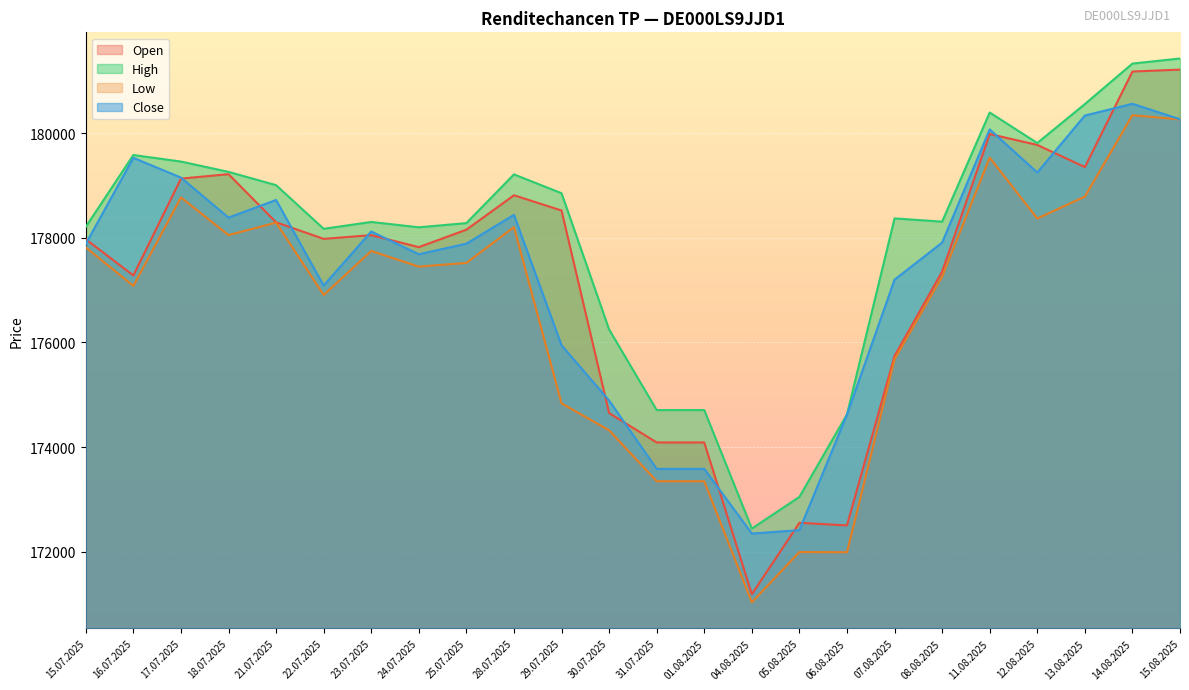

Between 01.08.2025 and 07.08.2025, which is larger?

07.08.2025